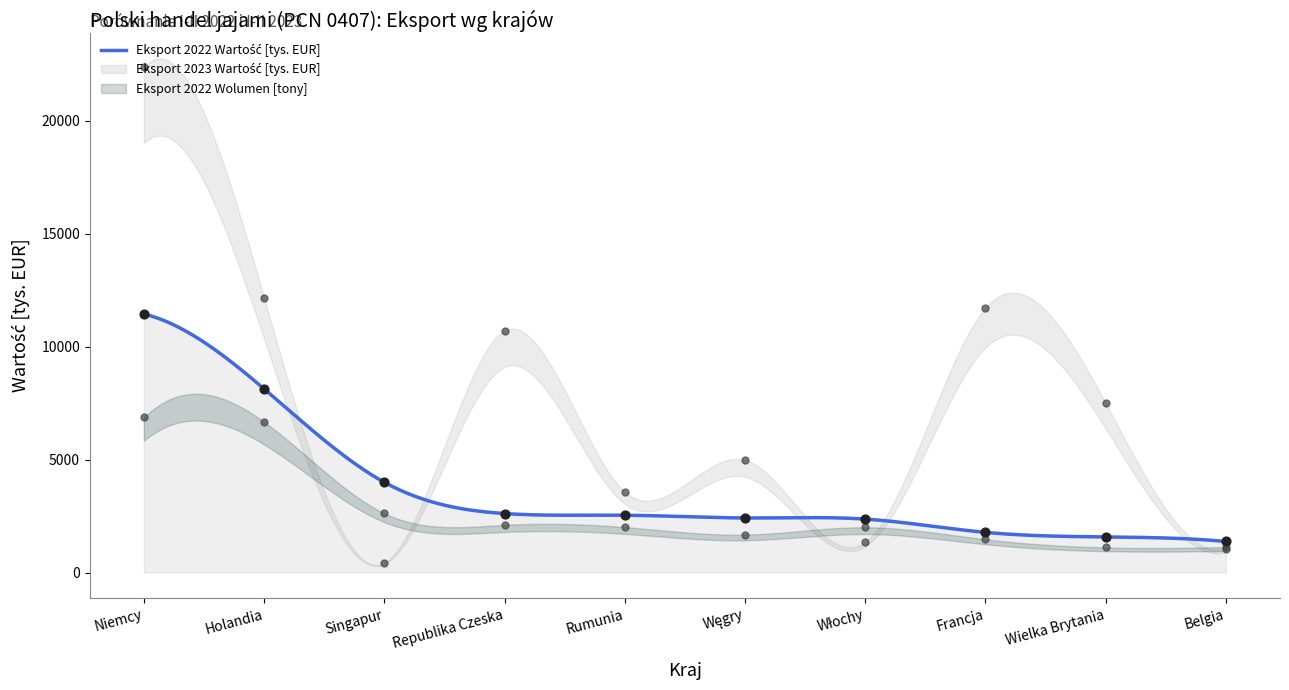

At which category is the sum across all series the highest?

Niemcy